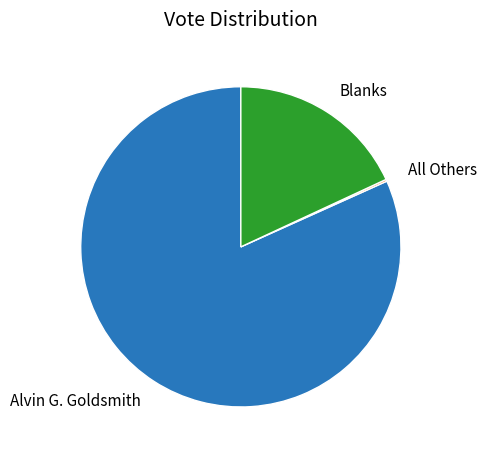

Which category has the biggest portion of the pie?

Alvin G. Goldsmith